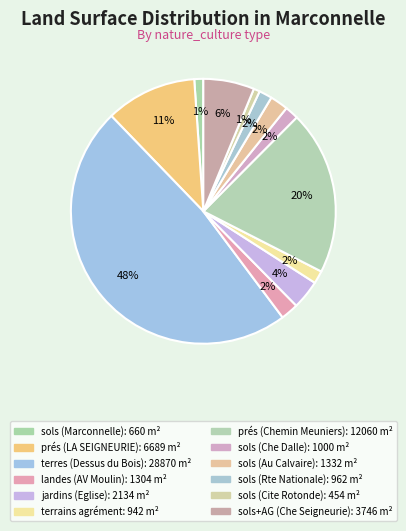

To the nearest percent, what is the difference between the largest and smallest slice percentages?

47%